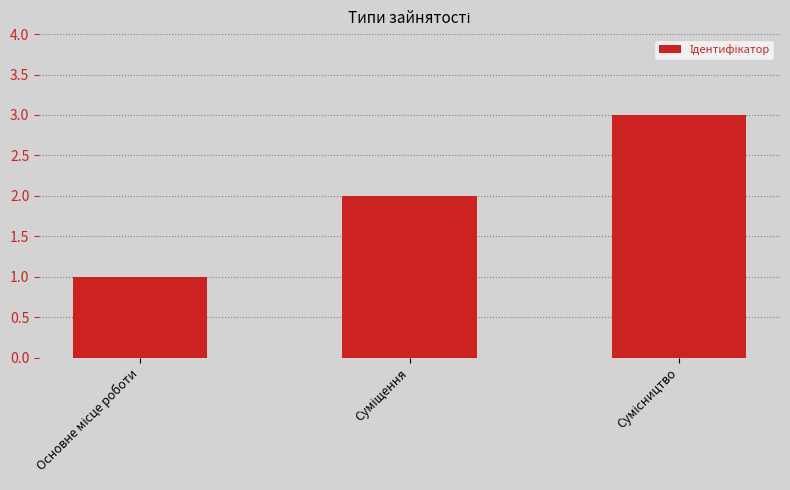

What is the maximum value shown in the chart?

3